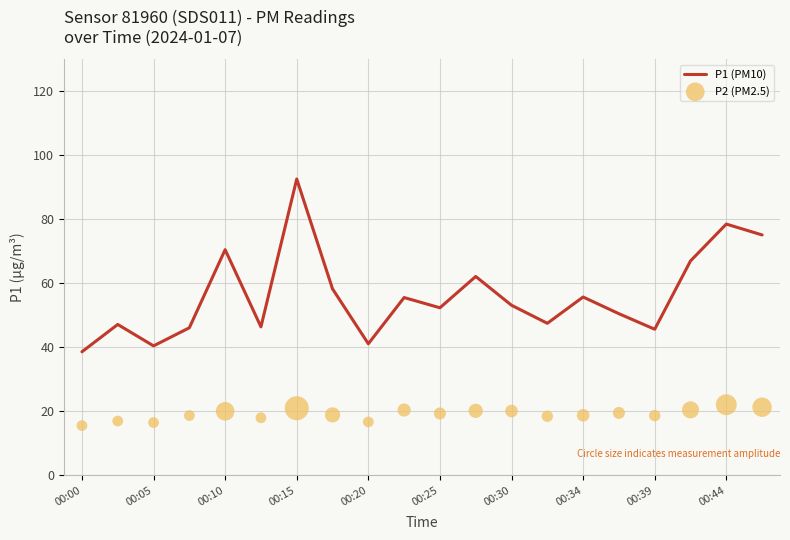

At which label does P1 (PM10) reach its peak?

00:15